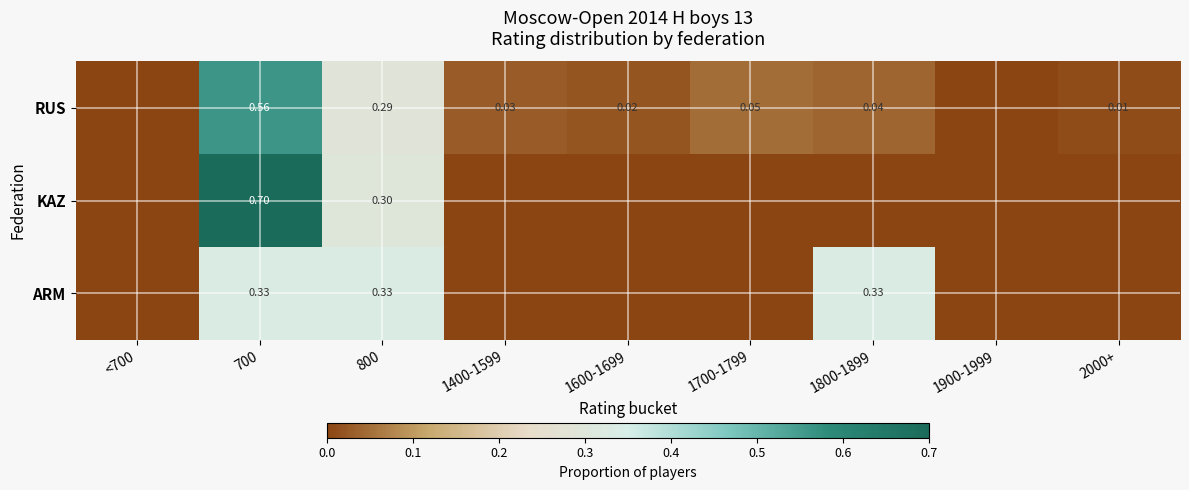

At 700, list the series in order from largest to smallest.

KAZ, RUS, ARM